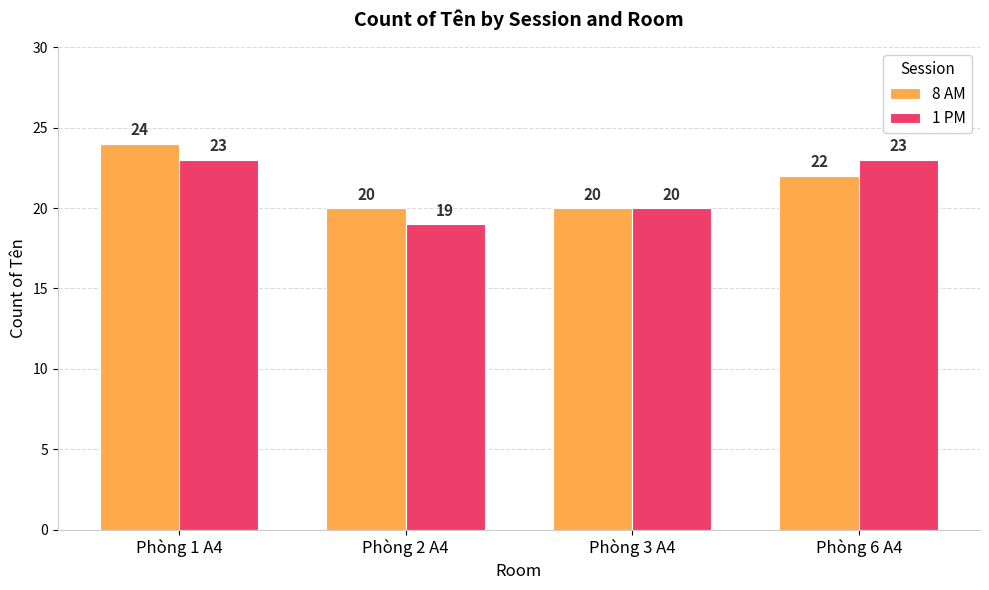

Reading left to right, what are all the values shown in this chart?

8 AM: 24	20	20	22
1 PM: 23	19	20	23